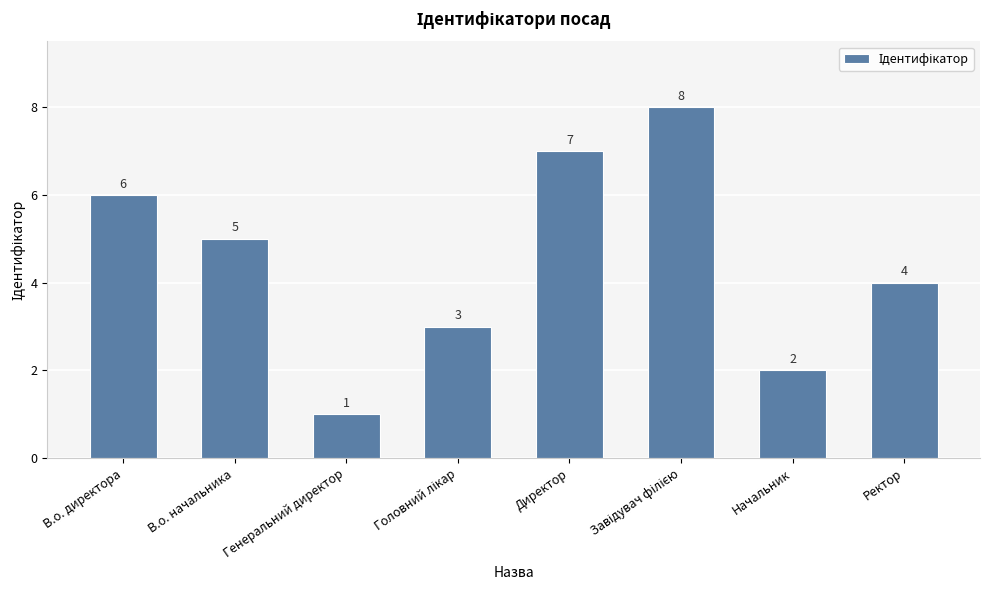

Are the bars grouped side by side (vs. stacked)?

No